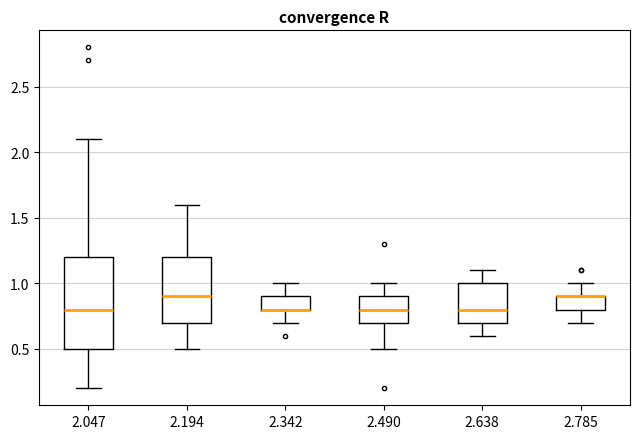

Reading left to right, transcribe this box plot: for each box, give where its median line is, the range the box spans, and where its two whiskers end, as read against the y-axis. The values are not printed on the chart, so give them approximately, as read against the axis.

2.047: median 0.8, box 0.5 to 1.2, whiskers 0.2 to 2.1
2.194: median 0.9, box 0.7 to 1.2, whiskers 0.5 to 1.6
2.342: median 0.8 (drawn on the box's lower edge), box 0.8 to 0.9, whiskers 0.7 to 1.0
2.490: median 0.8, box 0.7 to 0.9, whiskers 0.5 to 1.0
2.638: median 0.8, box 0.7 to 1.0, whiskers 0.6 to 1.1
2.785: median 0.9 (drawn on the box's upper edge), box 0.8 to 0.9, whiskers 0.7 to 1.0